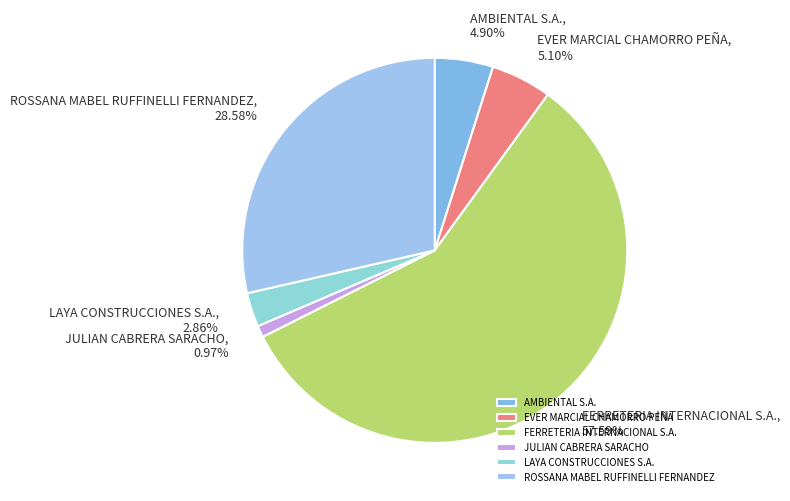

Does FERRETERIA INTERNACIONAL S.A. account for over 50% of the chart?

Yes